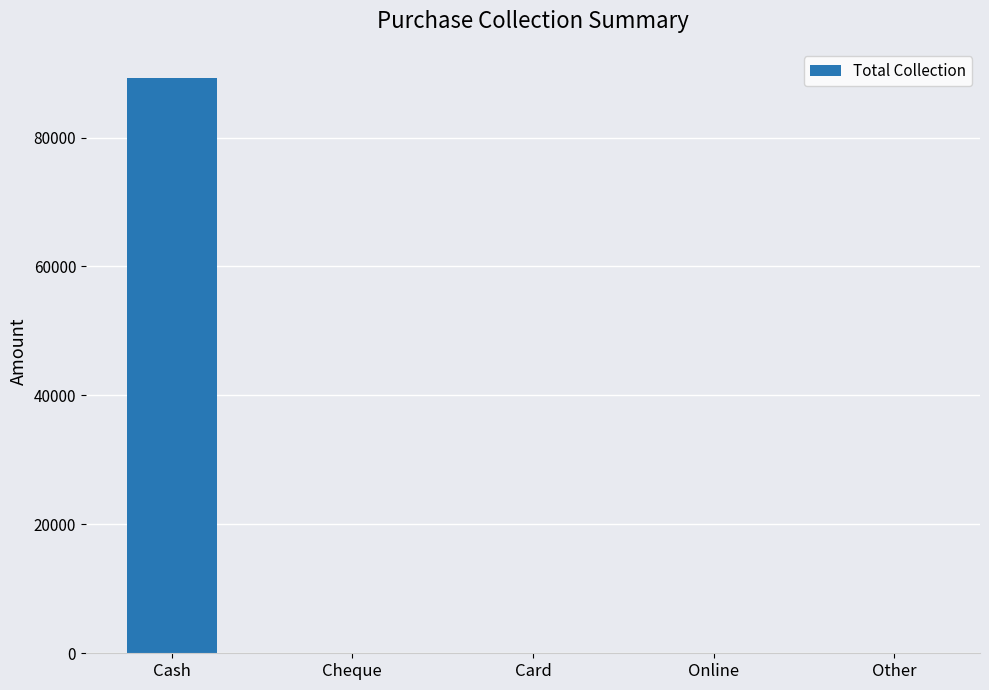

Reading left to right, extract all data points from this chart.

Cash=89297	Cheque=0	Card=0	Online=0	Other=0